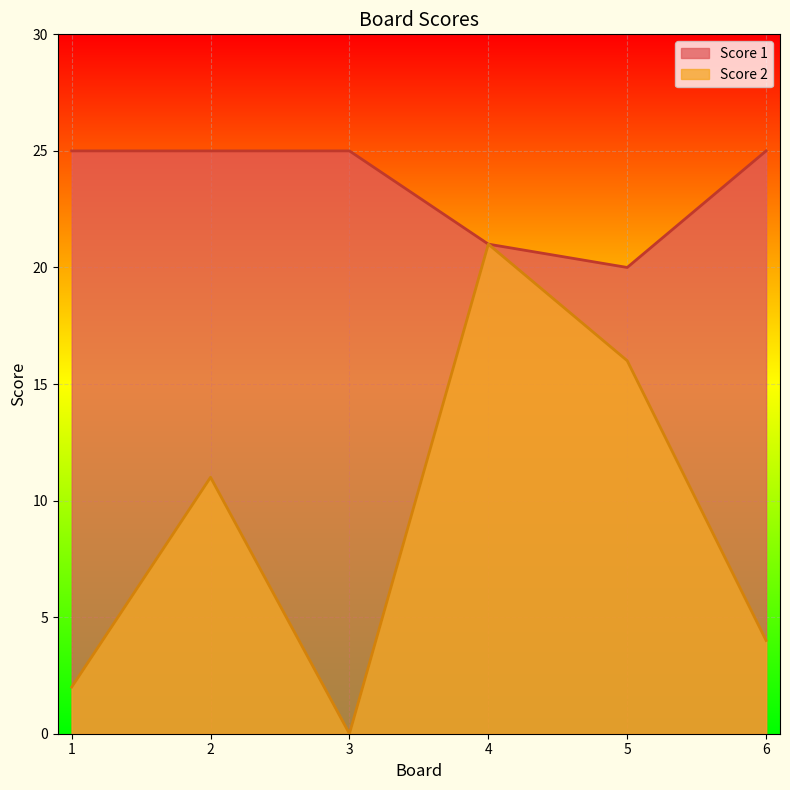

What is the difference between the second highest and minimum values in the Score 2 series?

16